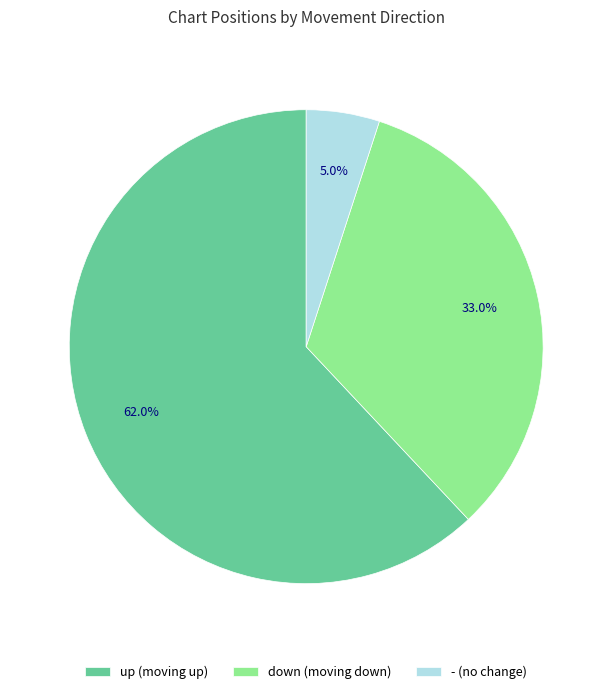

How much of the chart is everything except up?

38.0%